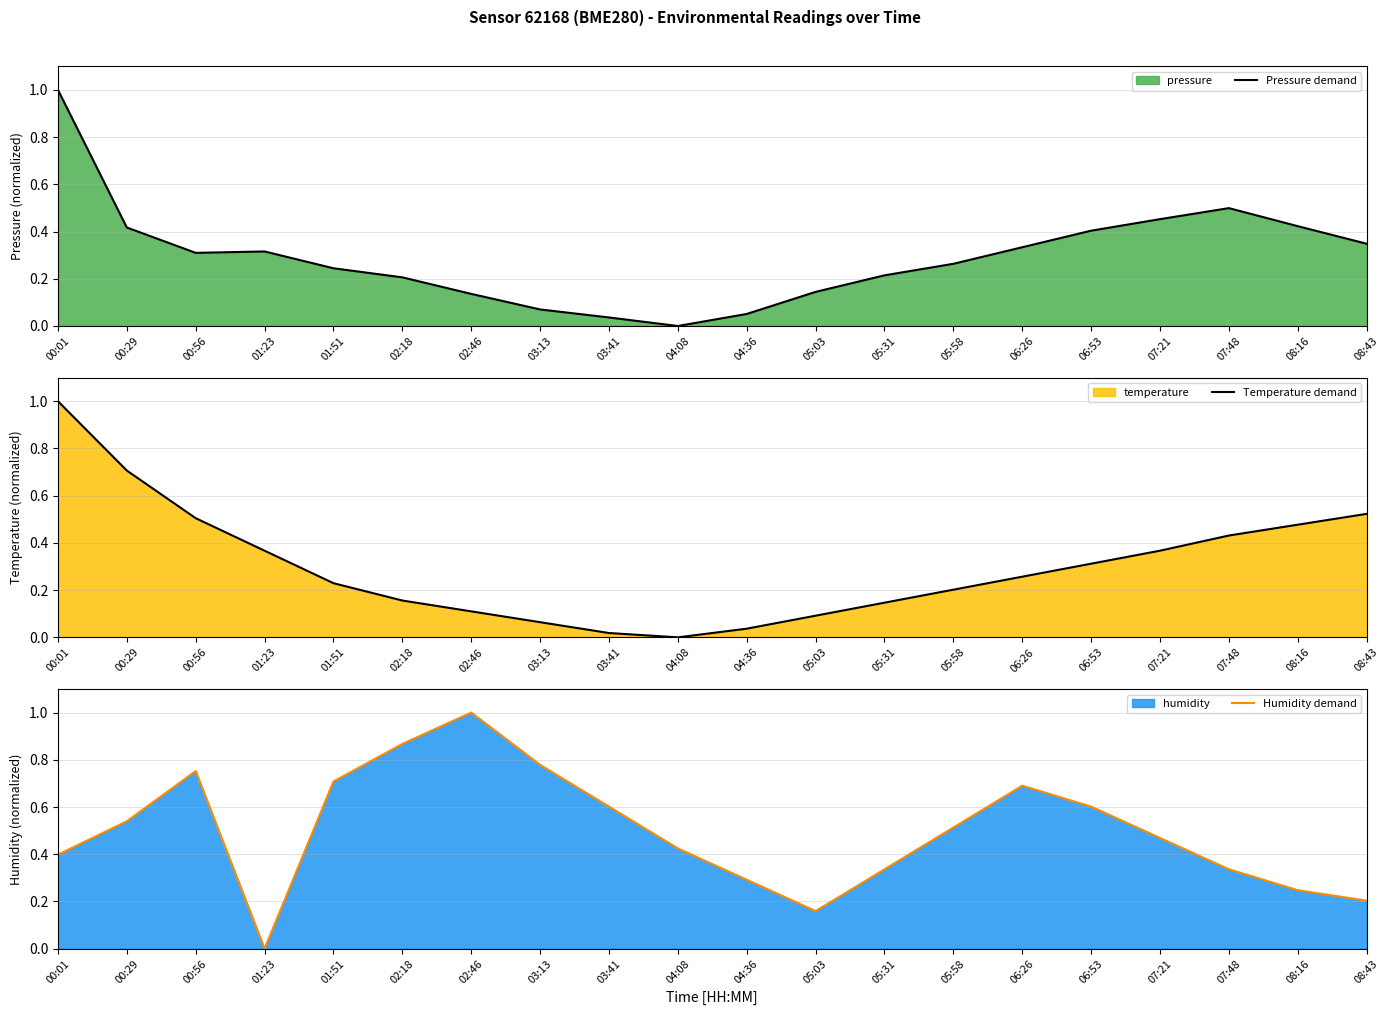

Between 02:18 and 07:48, which series saw the biggest shift?

Humidity demand